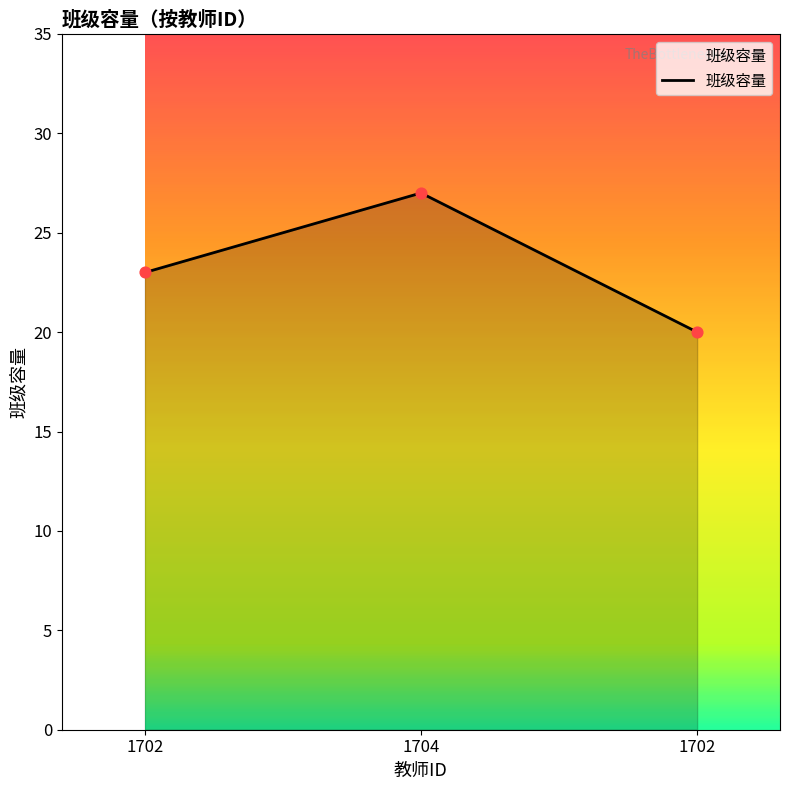

Does the chart have visible grid lines?

No